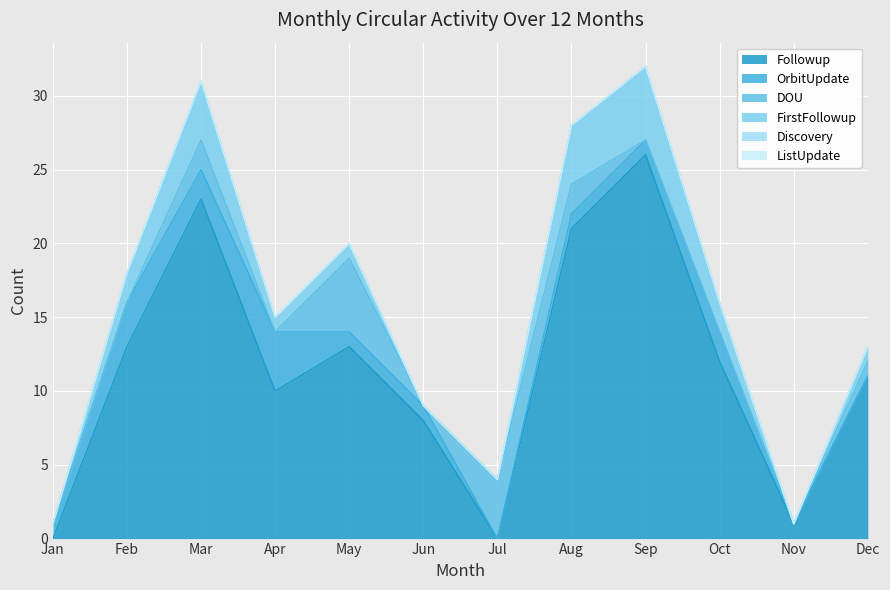

Rank the series at Mar from highest to lowest value.

Followup, FirstFollowup, OrbitUpdate, DOU, Discovery, ListUpdate